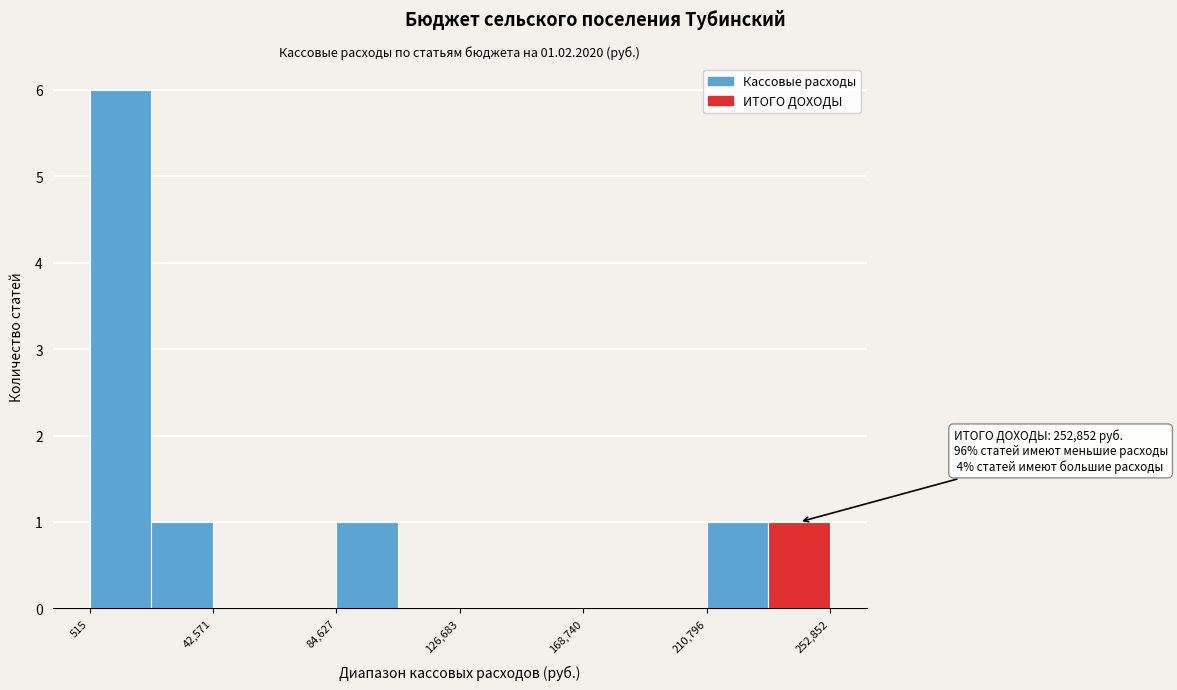

Which range on the x-axis has the tallest bar?

0 to 20000